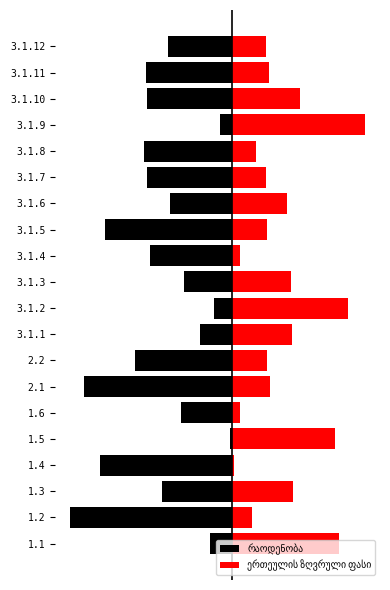

The value of რაოდენობა at 1.1 is -0.9. True or false?

False